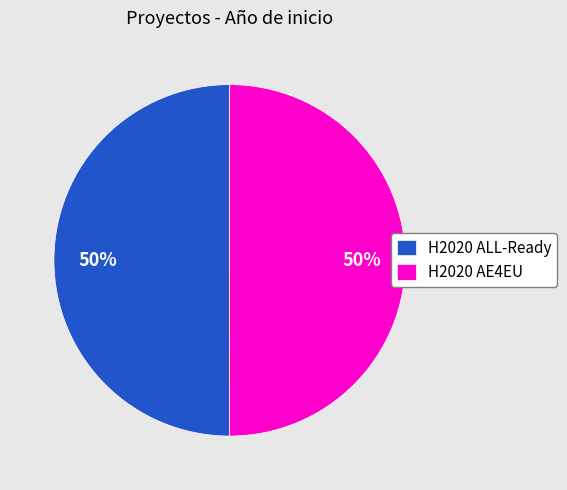

What percentage is the H2020 AE4EU slice, to the nearest percent?

50%